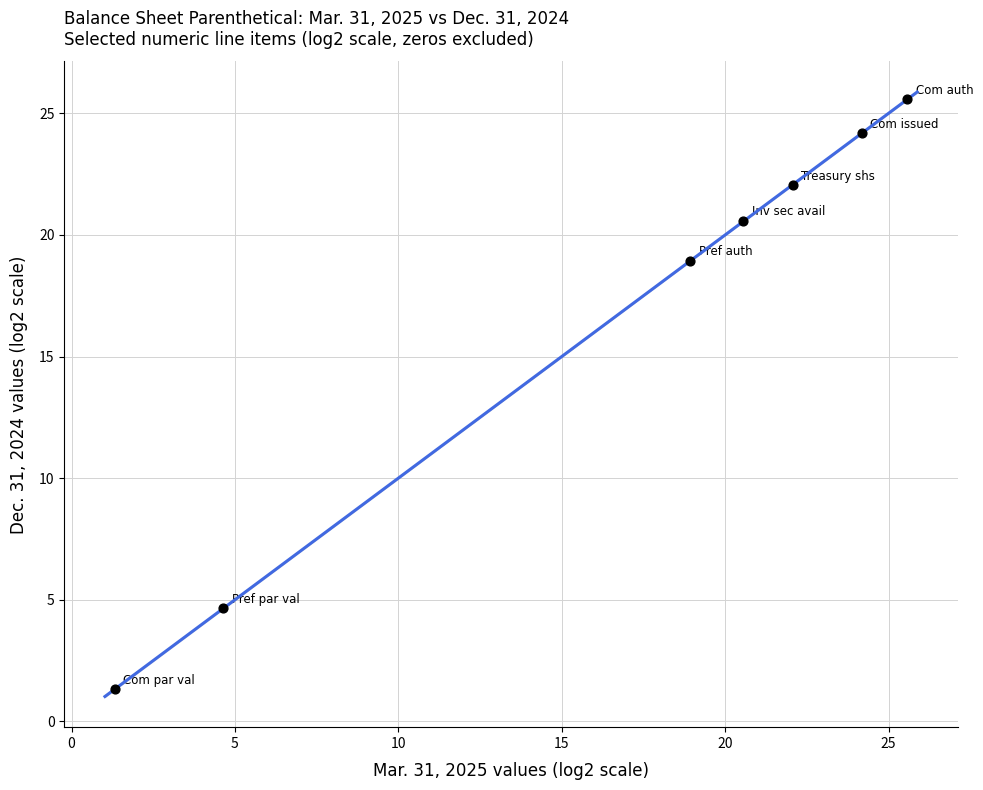

What Y value in the scatter plot is closest to 13?

18.9